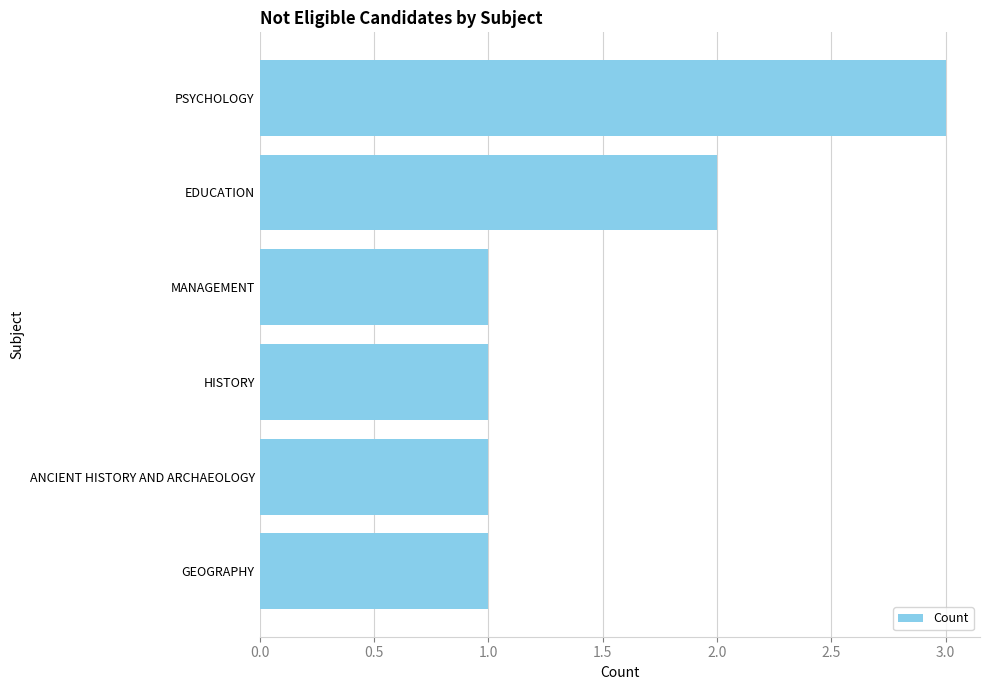

Reading top to bottom, transcribe all the data shown in this chart.

PSYCHOLOGY=3	EDUCATION=2	MANAGEMENT=1	HISTORY=1	ANCIENT HISTORY AND ARCHAEOLOGY=1	GEOGRAPHY=1